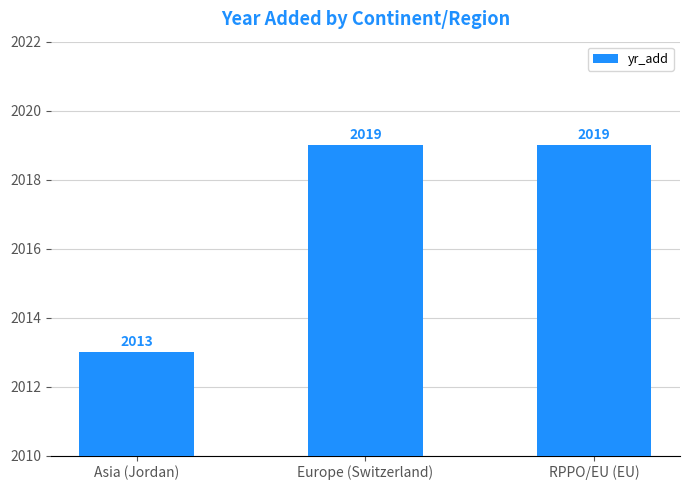

What is the average value?

2017